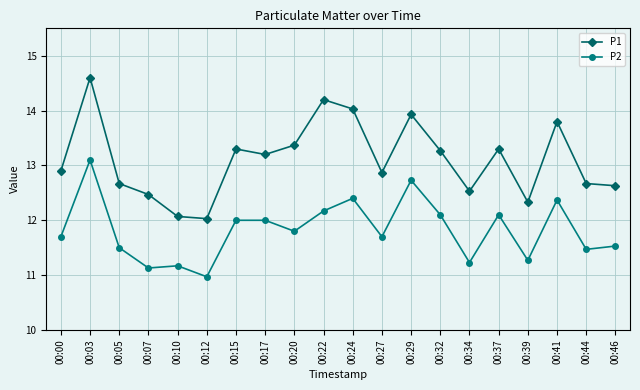

Is the value of P1 at 00:37 greater than the value of P2 at 00:10?

Yes